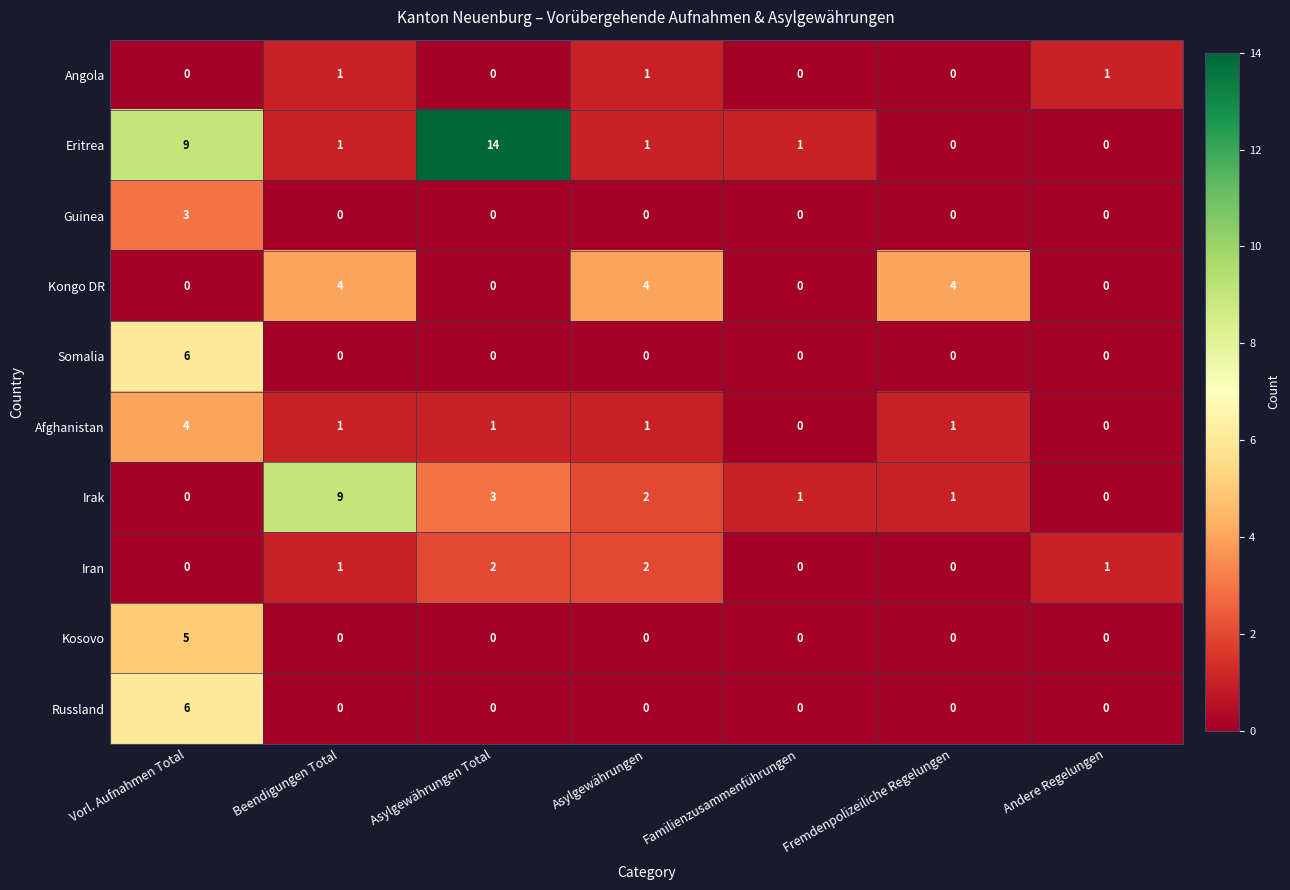

Which series has the largest total across all categories?

Eritrea